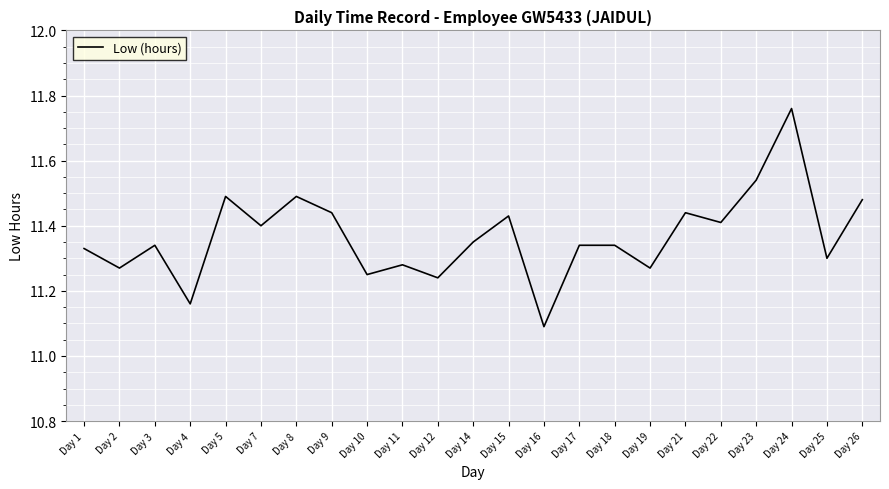

Where is the first local maximum?

Day 3